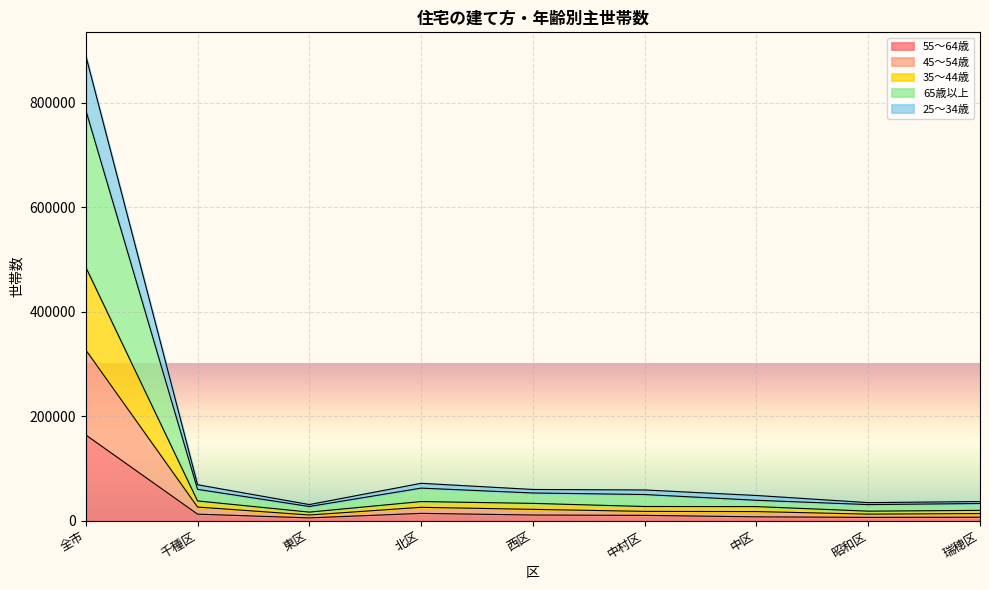

Which has a higher value, 瑞穂区 or 中村区?

中村区